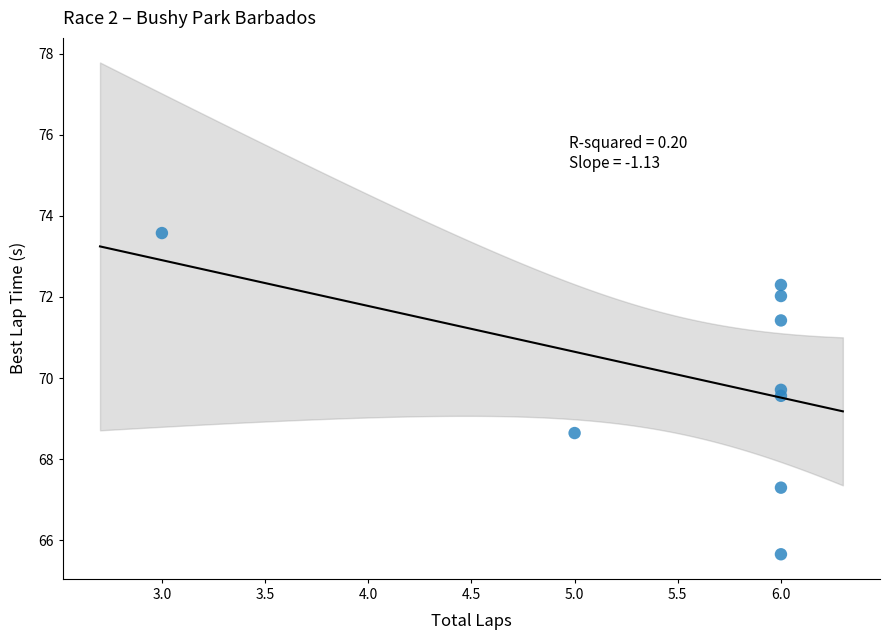

What is the average Y value?

70.0